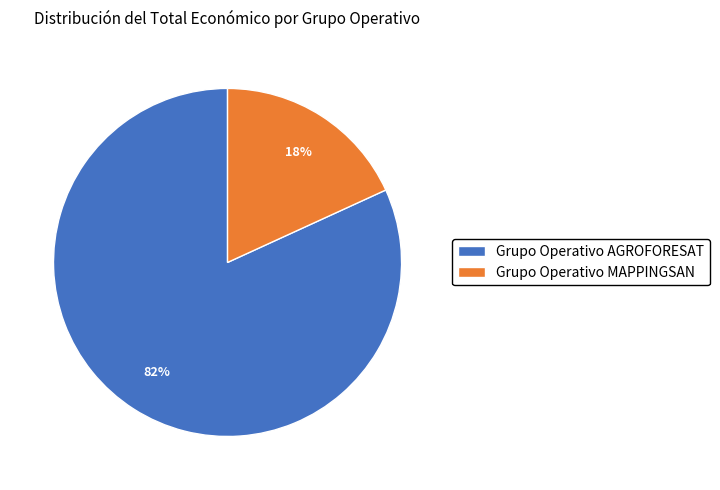

Is it true that Grupo Operativo AGROFORESAT is 88% of the pie?

False